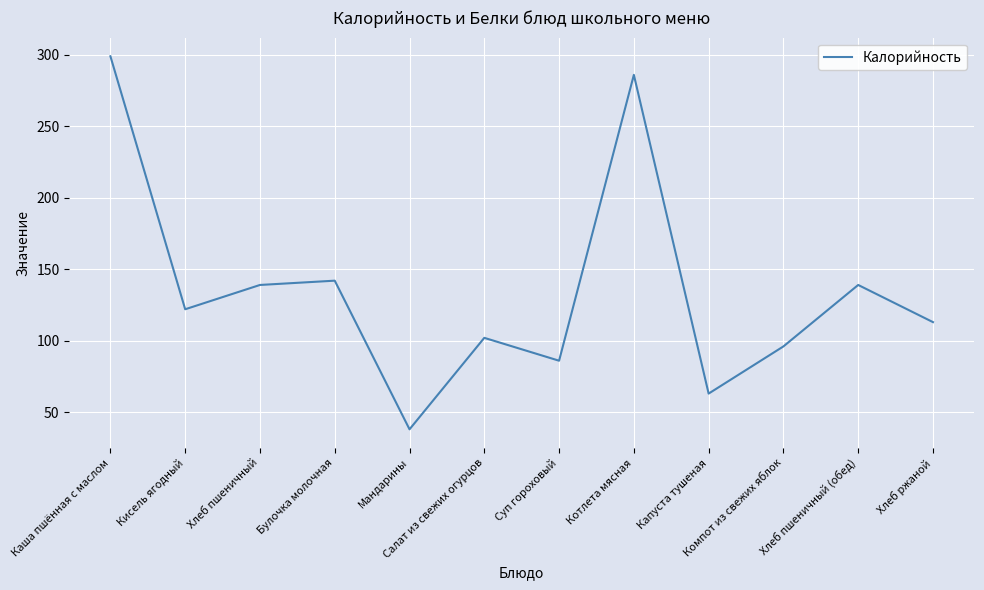

How many values are below 122?

6